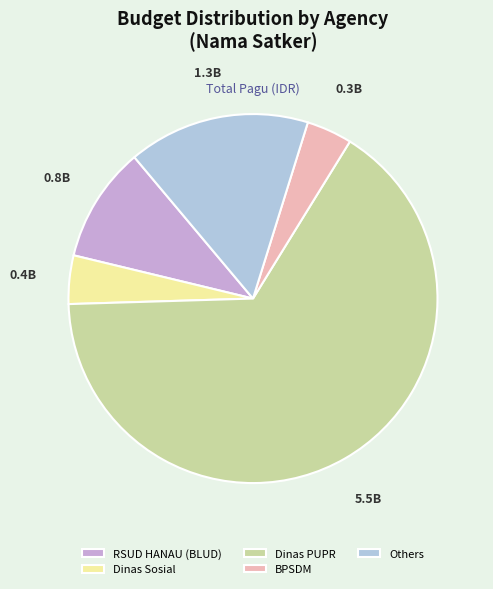

Which slice represents more than half of the pie?

Dinas PUPR